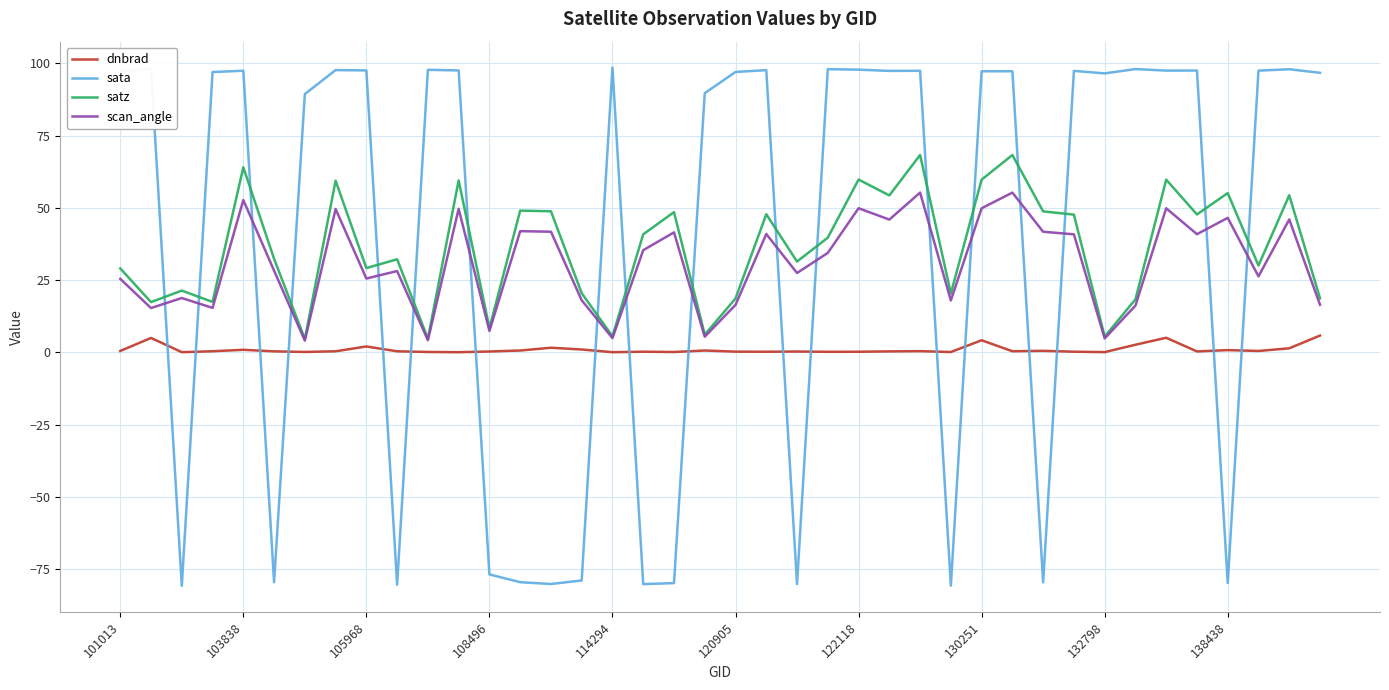

What is the minimum value shown in the chart?

-80.8